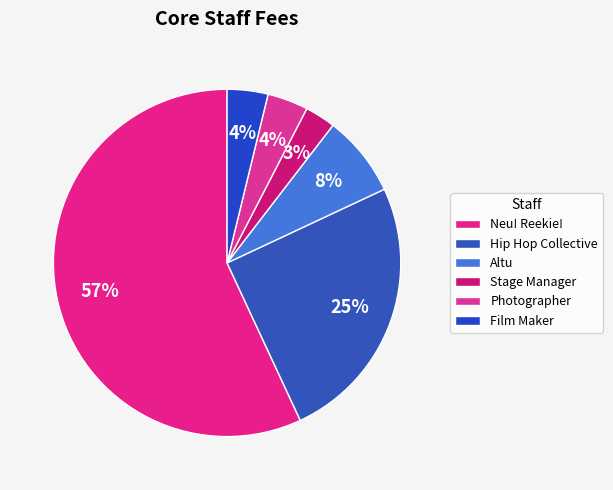

Is the sum of Neu! Reekie! and Photographer greater than half?

Yes